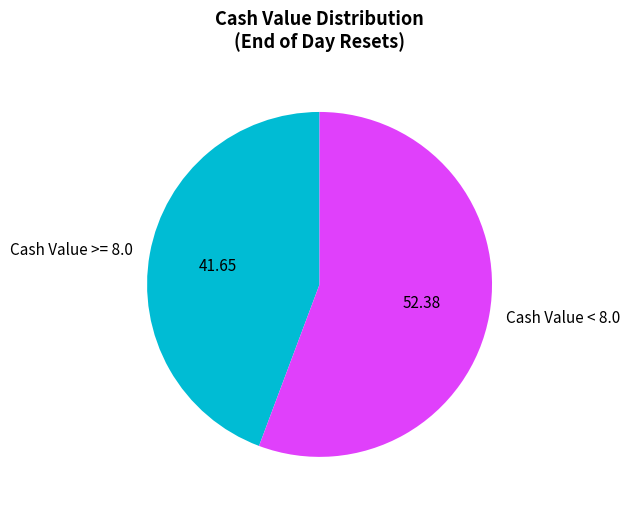

Approximately how many times larger is the value at Cash Value < 8.0 compared to Cash Value >= 8.0?

1.3